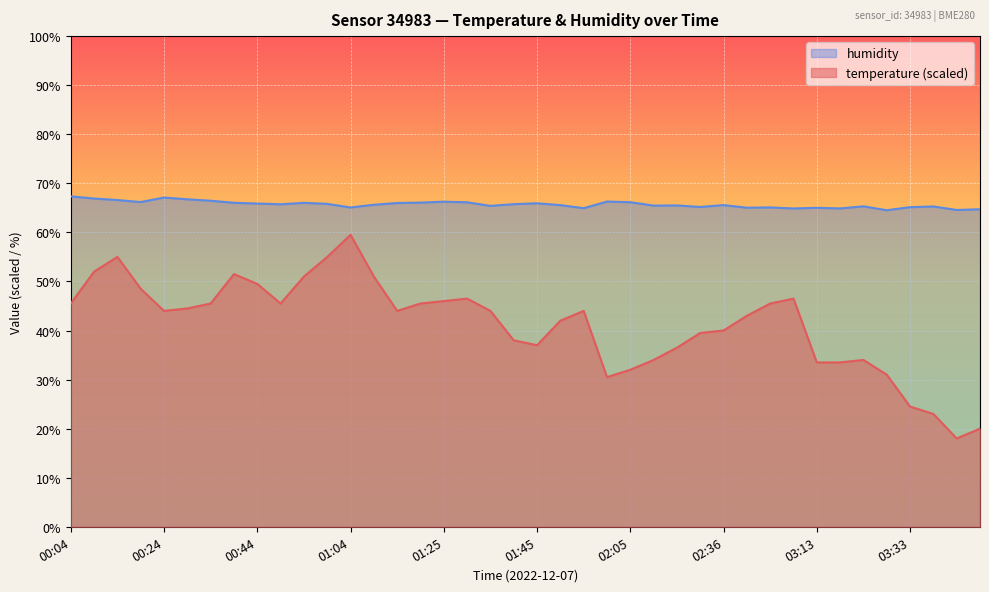

How many lines are shown in the chart?

2